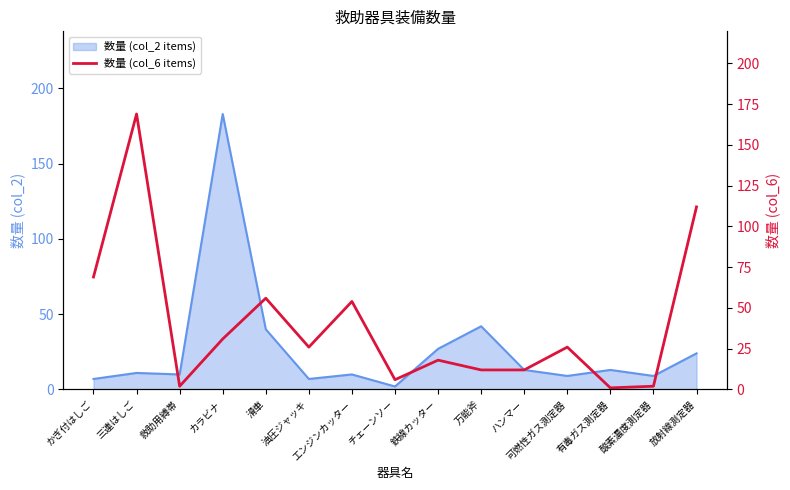

What is the sum of all values?

596